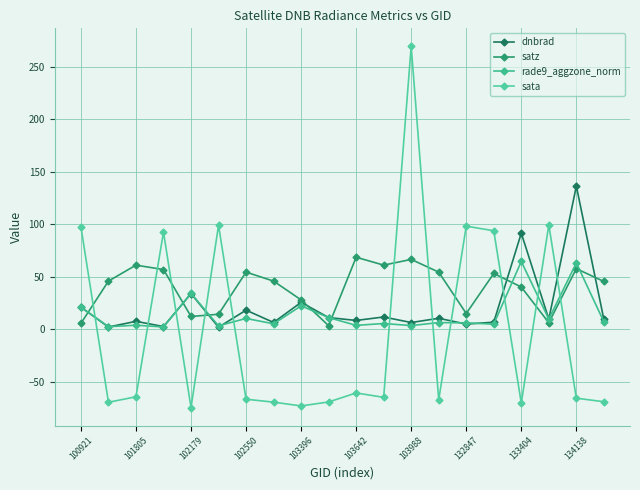

In sata, how many points are lower than both neighbors (excluding endpoints)?

6